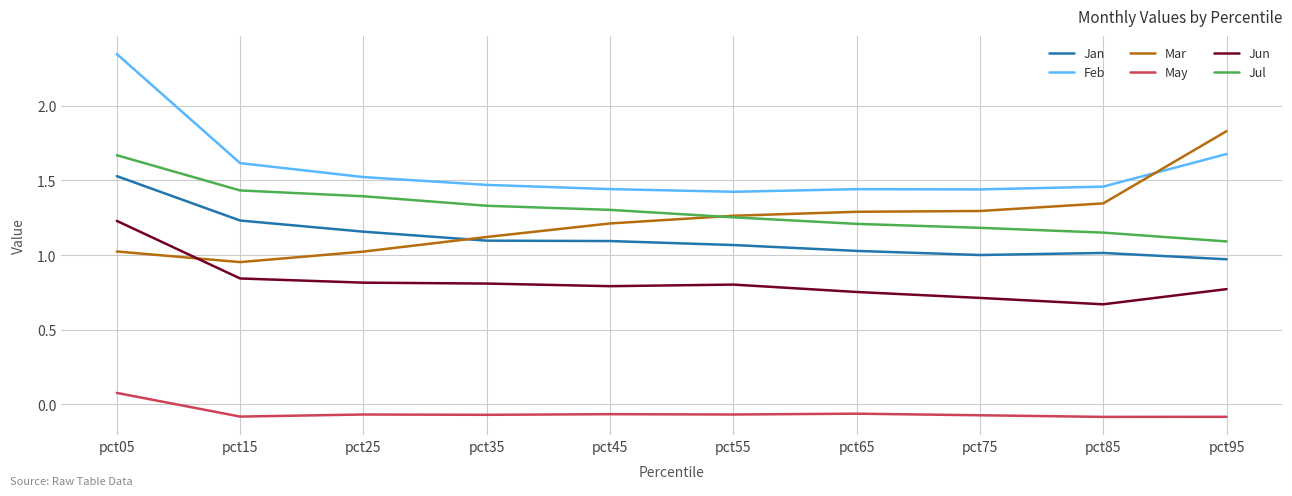

The value of Jun at pct45 is 0.8. True or false?

True